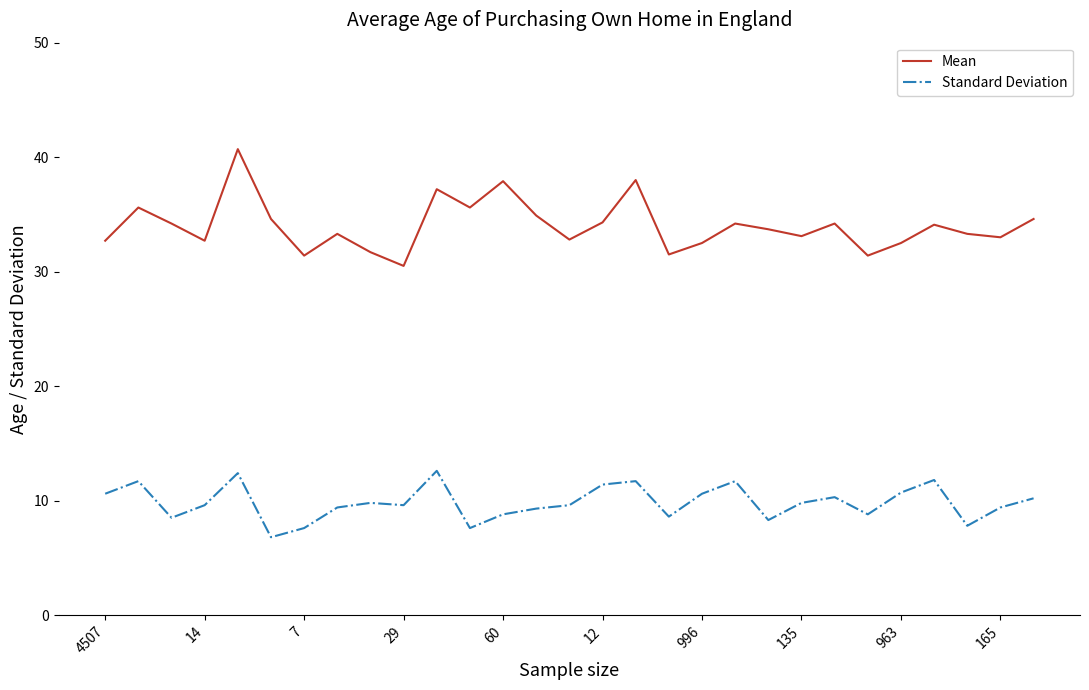

True or false: Mean and Standard Deviation intersect in this chart.

False